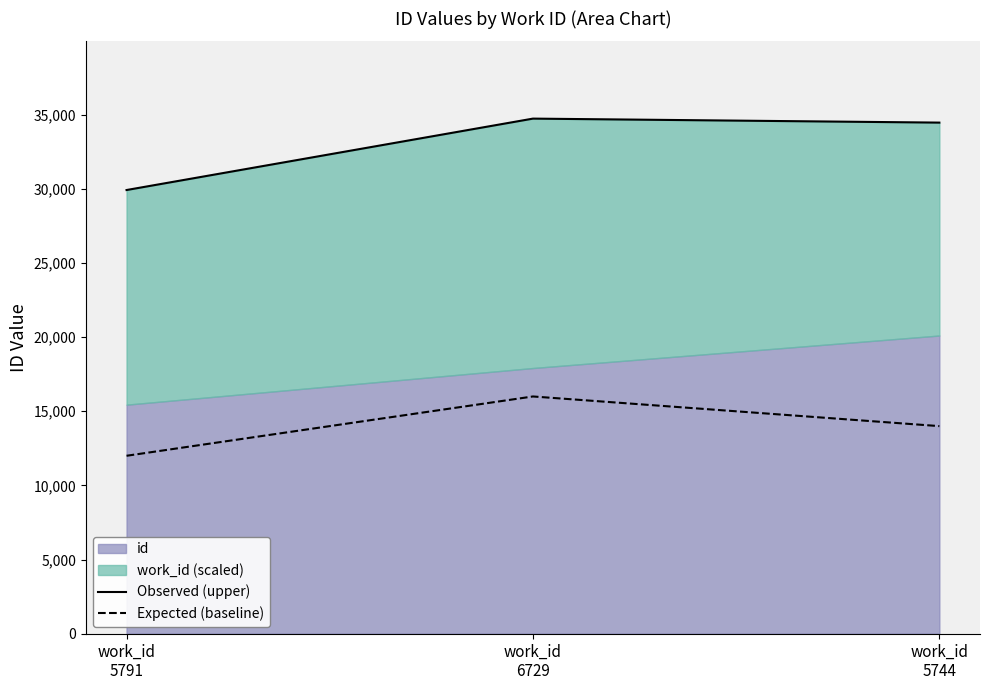

At which category is the sum across all series the highest?

work_id
6729